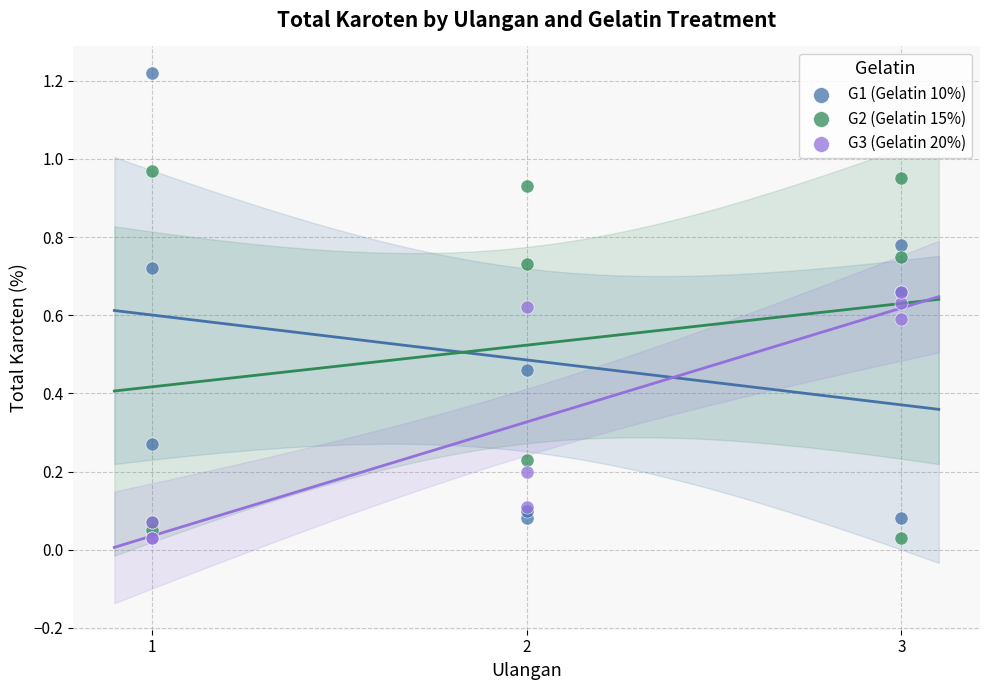

What are all the series names shown in the legend?

G1 (Gelatin 10%), G2 (Gelatin 15%), G3 (Gelatin 20%)